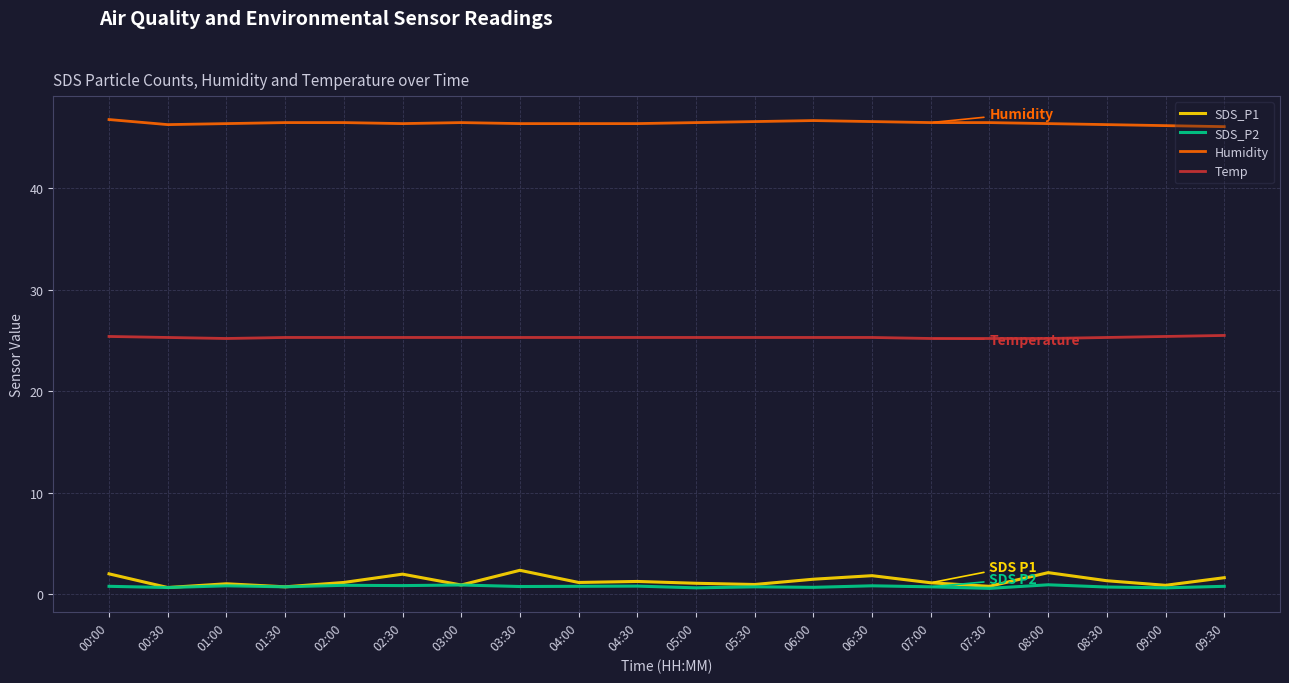

What is the total value across all series at 03:30?

74.8